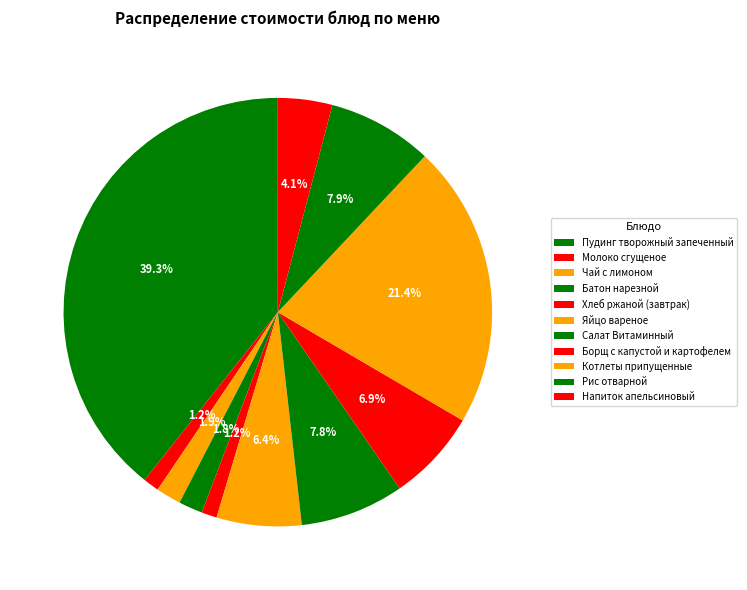

To the nearest percent, what is the difference between the largest and smallest slice percentages?

38%